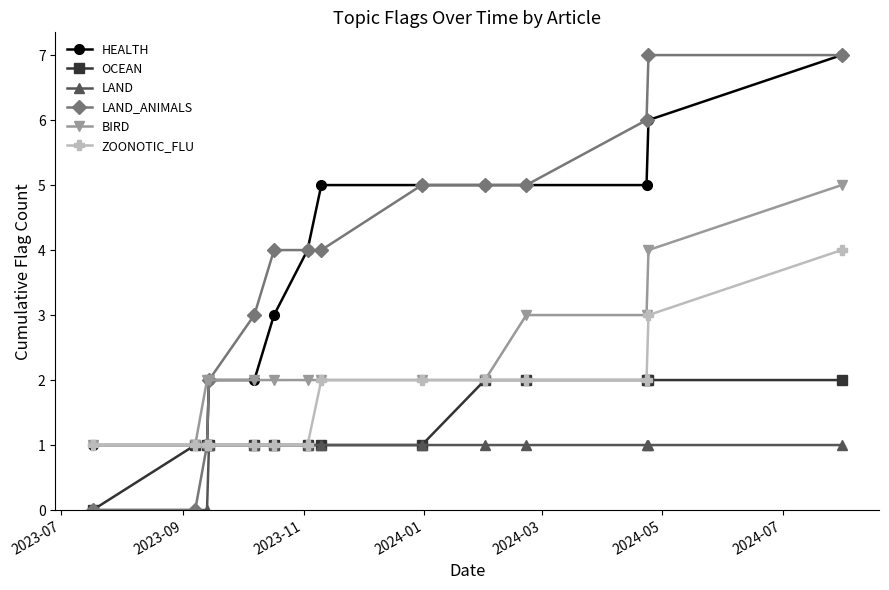

Which series has the widest spread of values?

LAND_ANIMALS